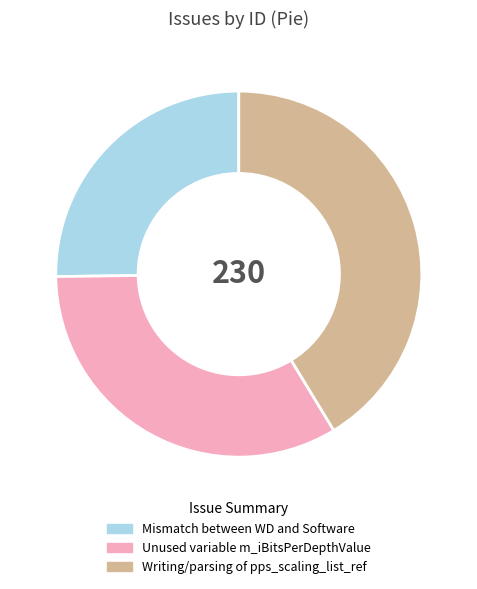

How many slices are in this pie chart?

3